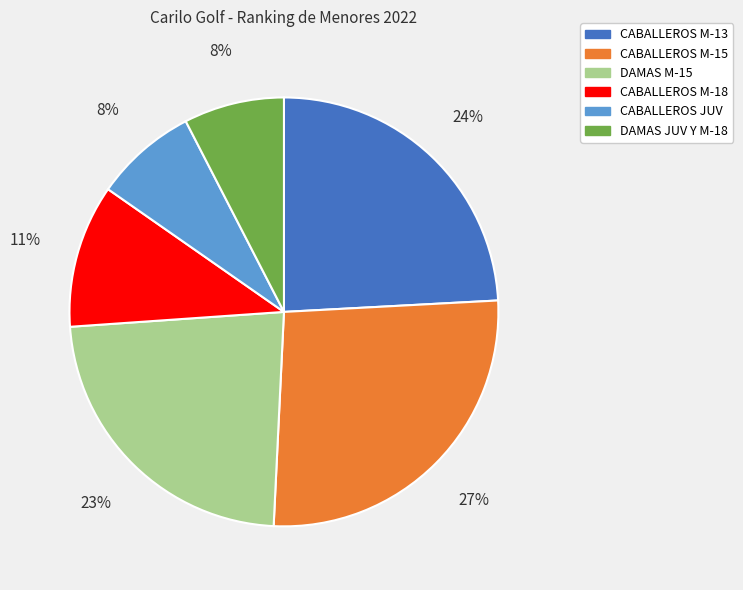

Is the sum of DAMAS JUV Y M-18 and CABALLEROS JUV greater than half?

No